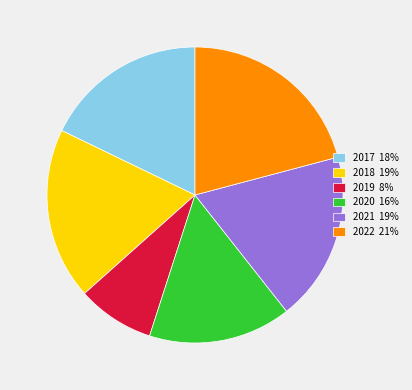

Combined, do 2019 8% and 2017 18% account for over 50%?

No